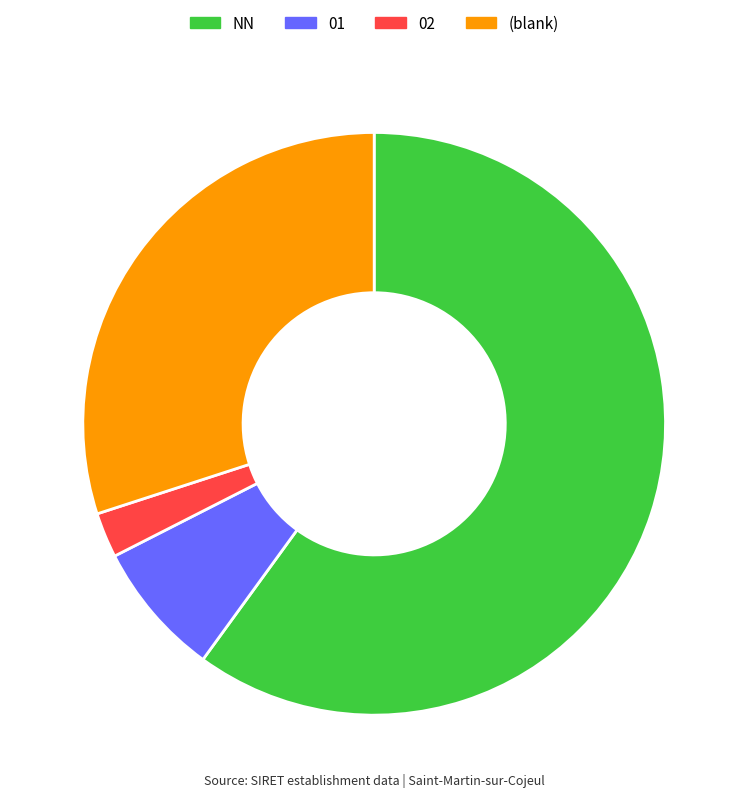

Does any single category account for the majority?

Yes